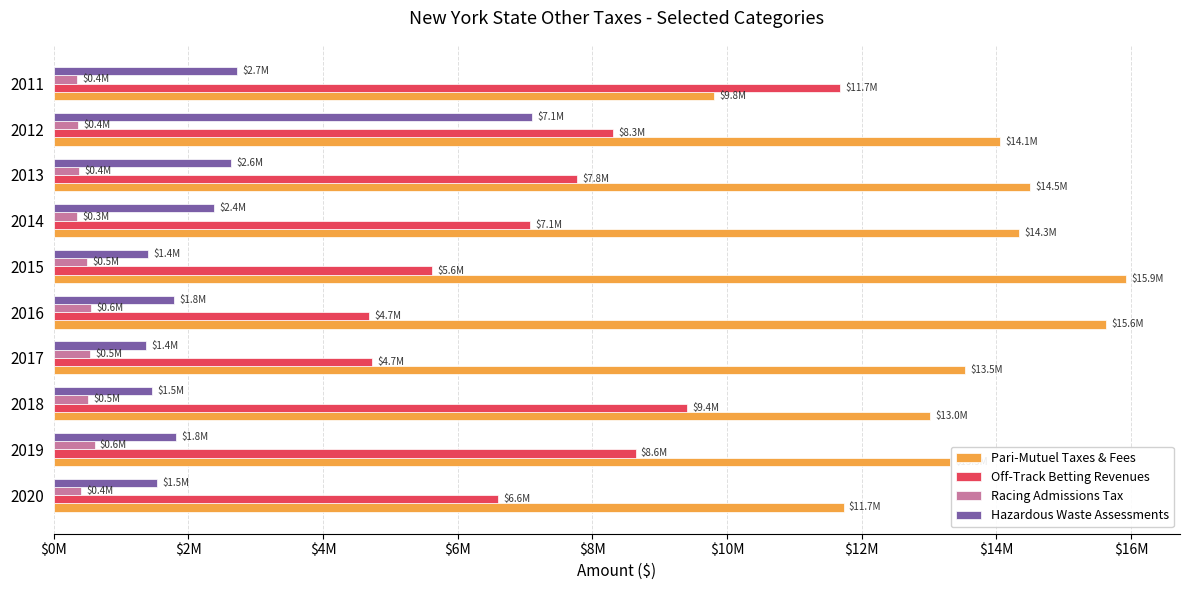

Reading right to left, transcribe all the data shown in this chart.

Pari-Mutuel Taxes & Fees: 9807551.2	14056791.2	14500358.7	14341467.6	15931707.8	15628638.0	13534468.3	13015977.4	13317487.1	11730769.2
Off-Track Betting Revenues: 11676332.2	8305216.7	7769092.5	7078219.9	5619709.4	4688883.6	4726157.3	9399616.9	8641524.6	6596403.9
Racing Admissions Tax: 351686.1	354855.1	371105.3	349683.4	500716.8	554316.1	536331.7	508156.7	606012.9	402834.1
Hazardous Waste Assessments: 2719460.1	7104253.1	2627717.7	2378534.8	1394784.3	1793516.1	1365743.1	1461832.1	1820762.5	1539577.5